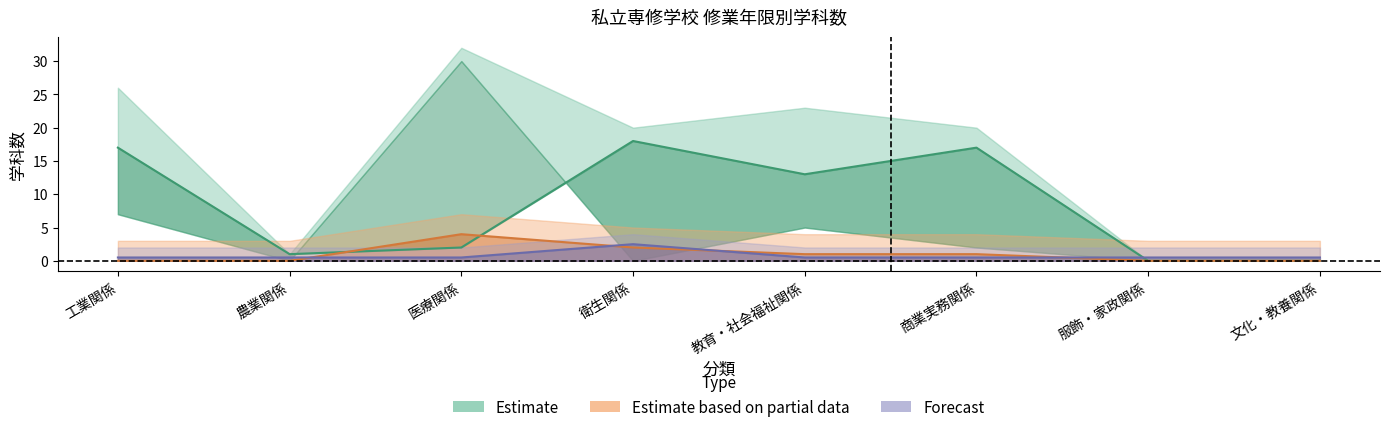

What is the label of the 2nd point from the right?

服飾・家政関係